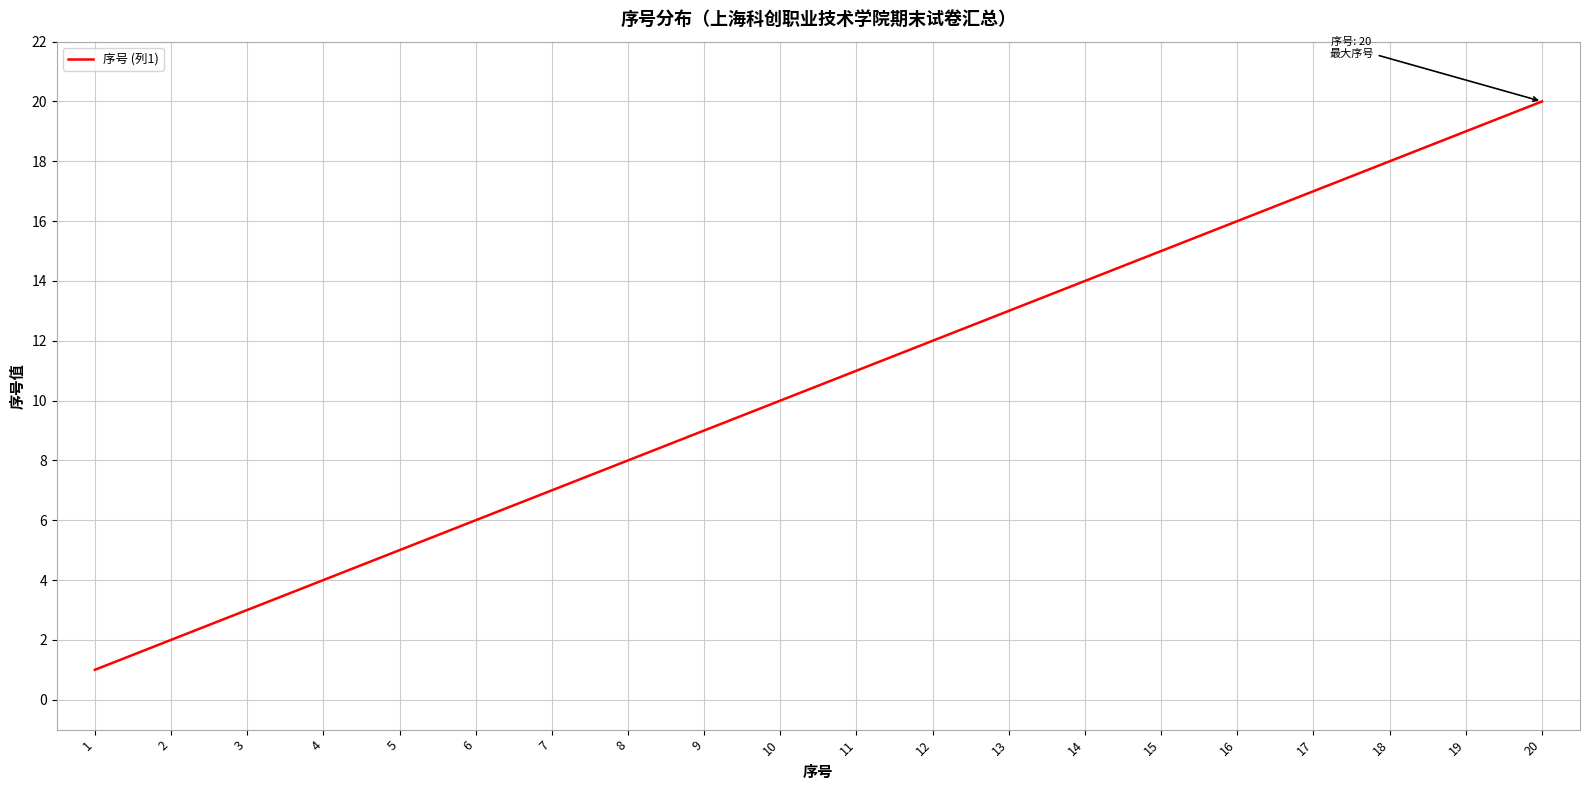

Reading left to right, list all the values displayed in this chart.

1=1	2=2	3=3	4=4	5=5	6=6	7=7	8=8	9=9	10=10	11=11	12=12	13=13	14=14	15=15	16=16	17=17	18=18	19=19	20=20